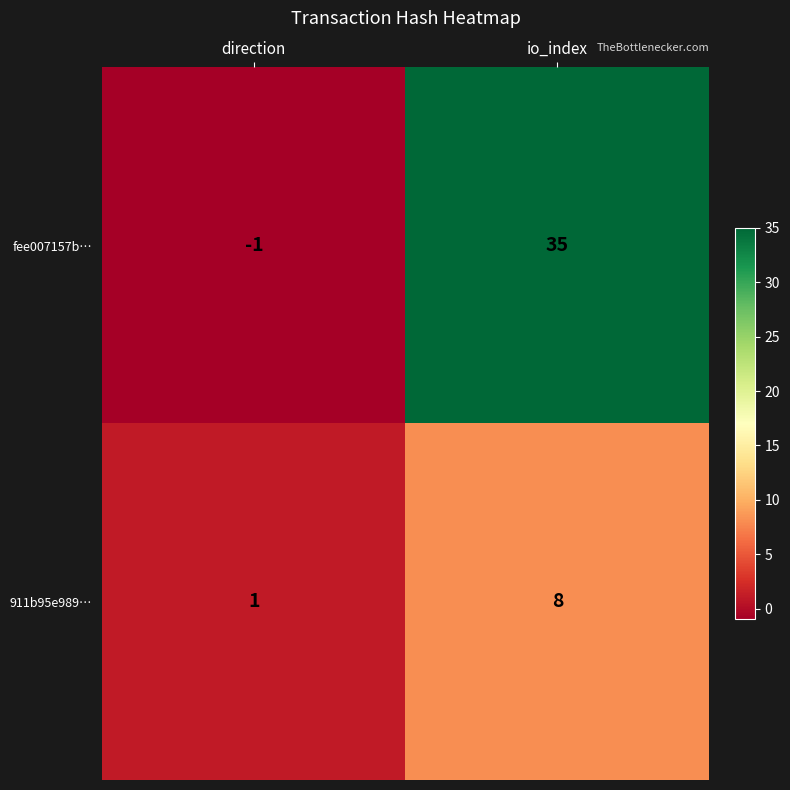

What is the greatest value displayed?

35